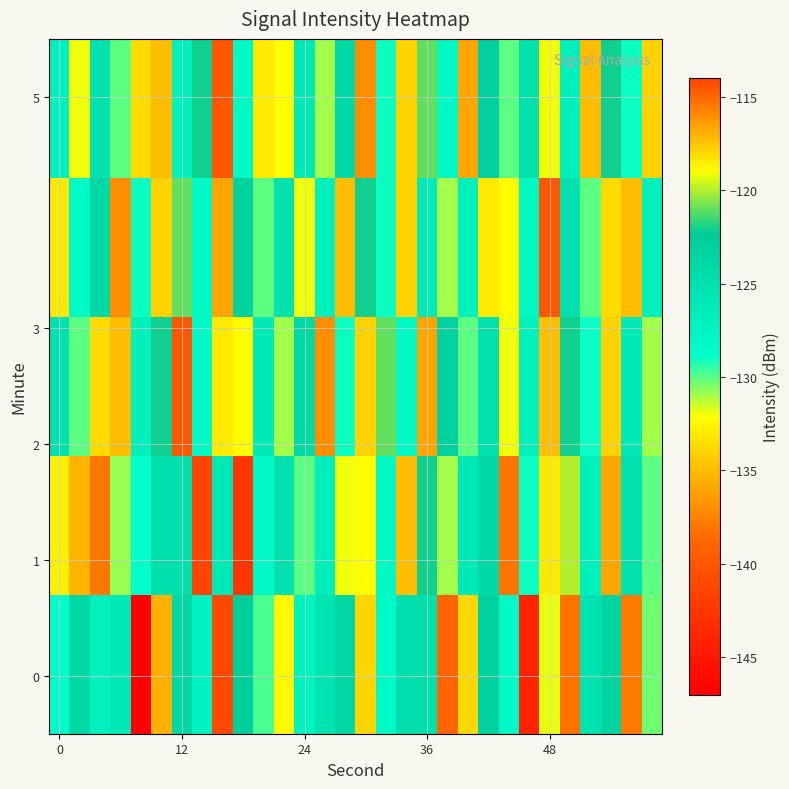

How many series are shown in this chart?

5